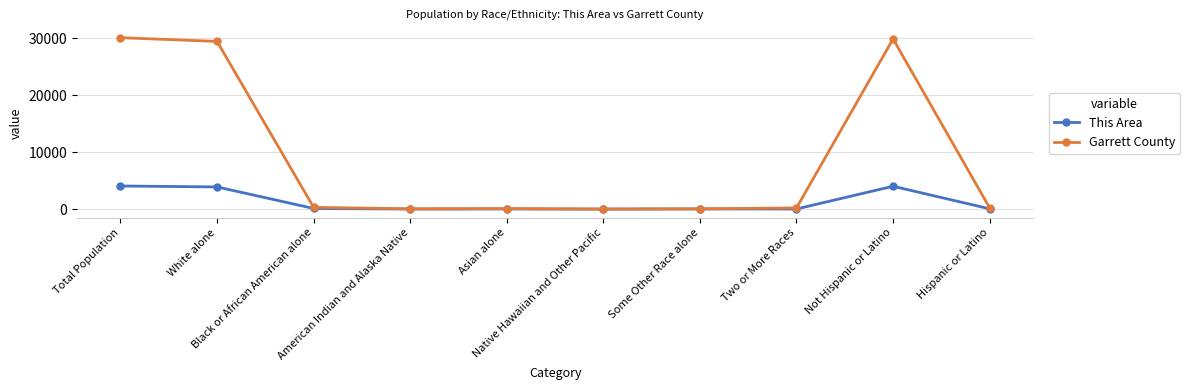

How many series are shown in this chart?

2